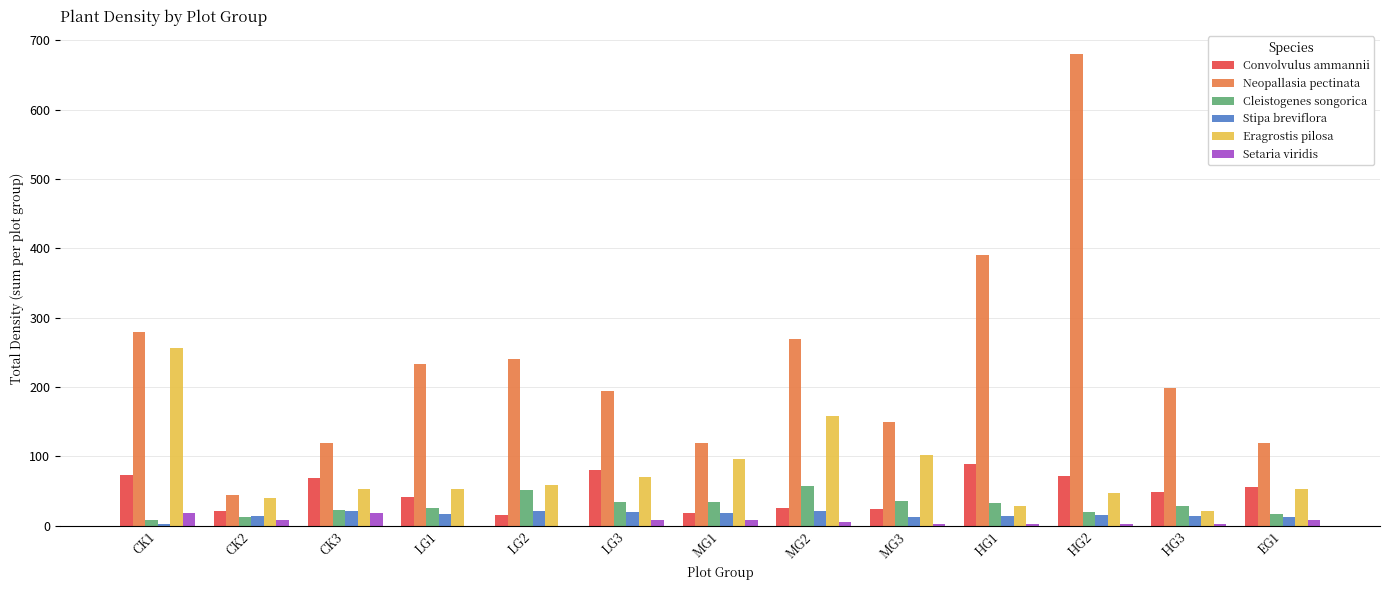

At which category does the chart reach its peak across all series?

HG2